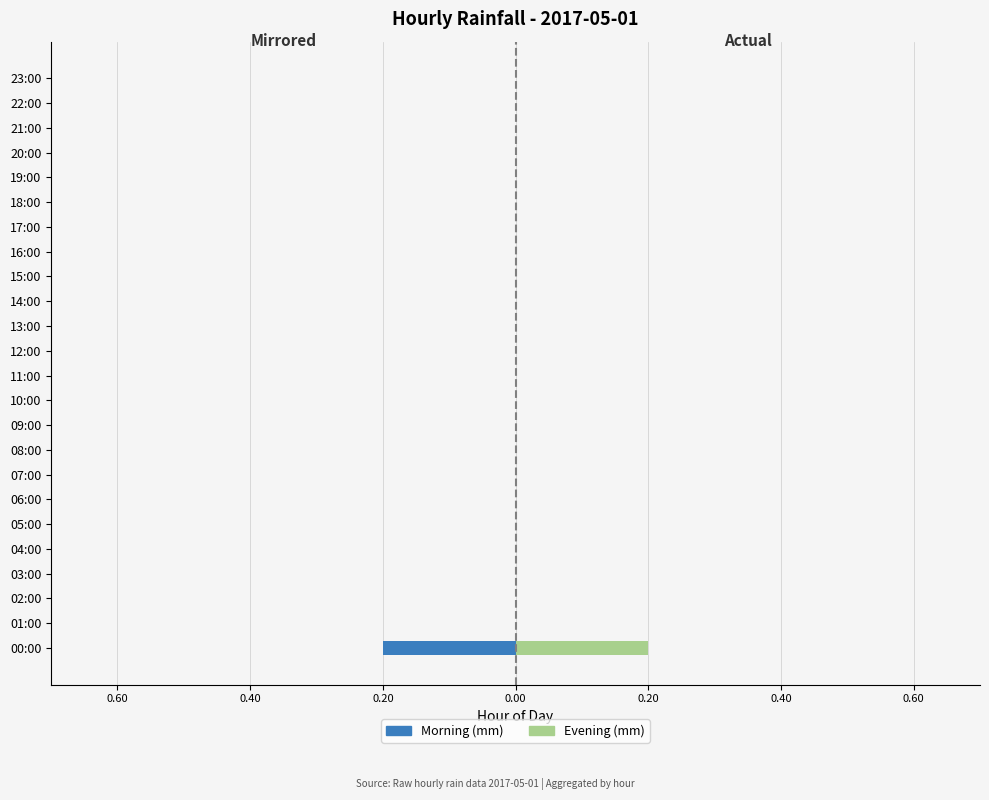

Which series has the largest range (max minus min)?

Morning (mm)